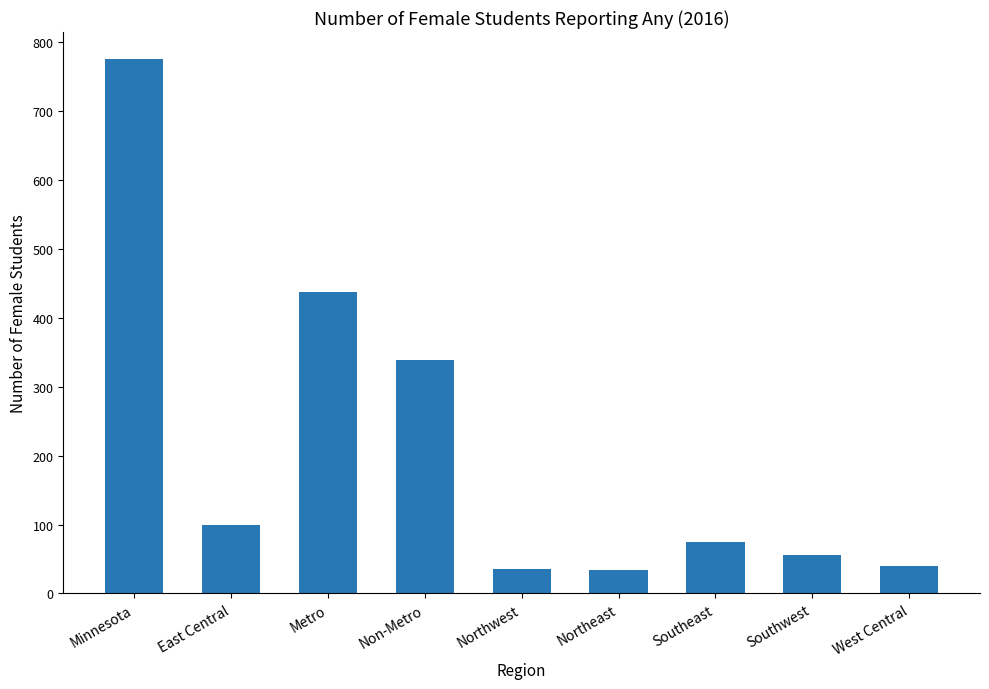

The chart shows a value of 100 at East Central. True or false?

True